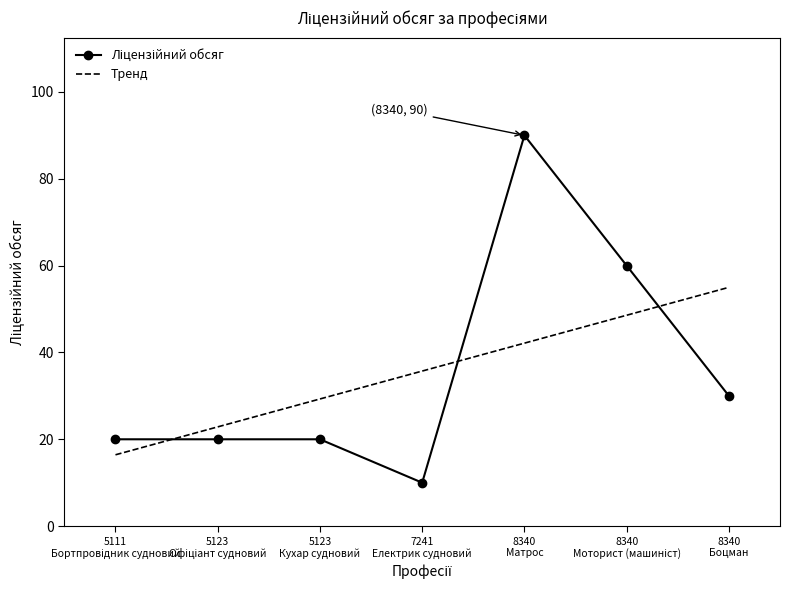

How many values are between 20 and 60?

5